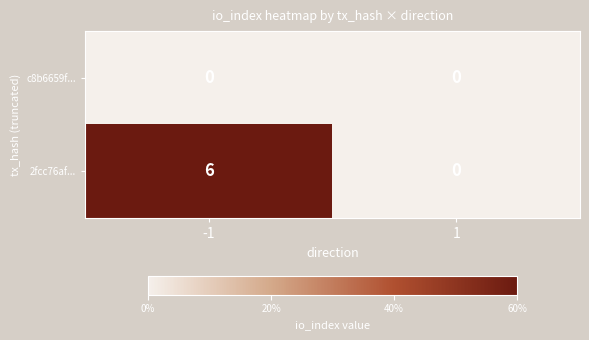

At which category is the sum across all series the highest?

-1